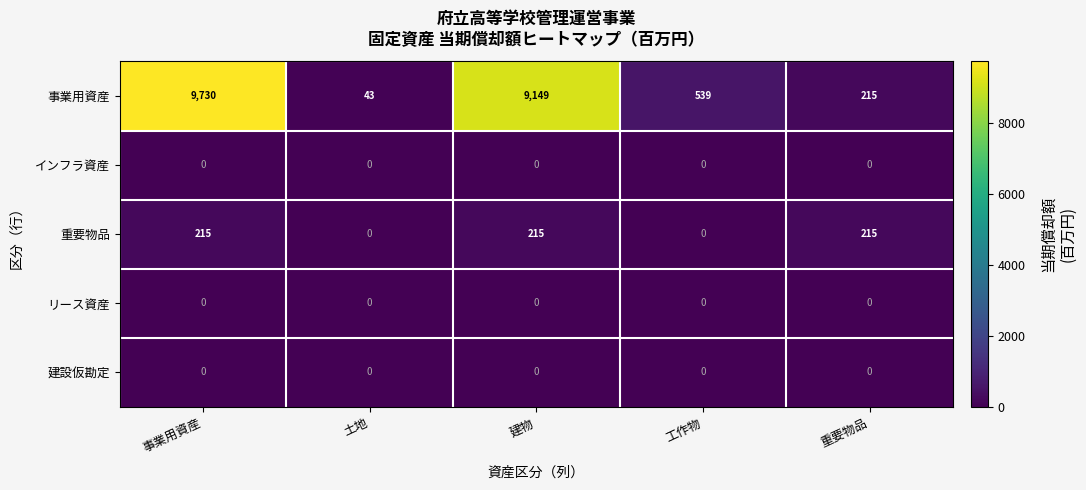

What is the difference between the highest and lowest values at 建物?

9149